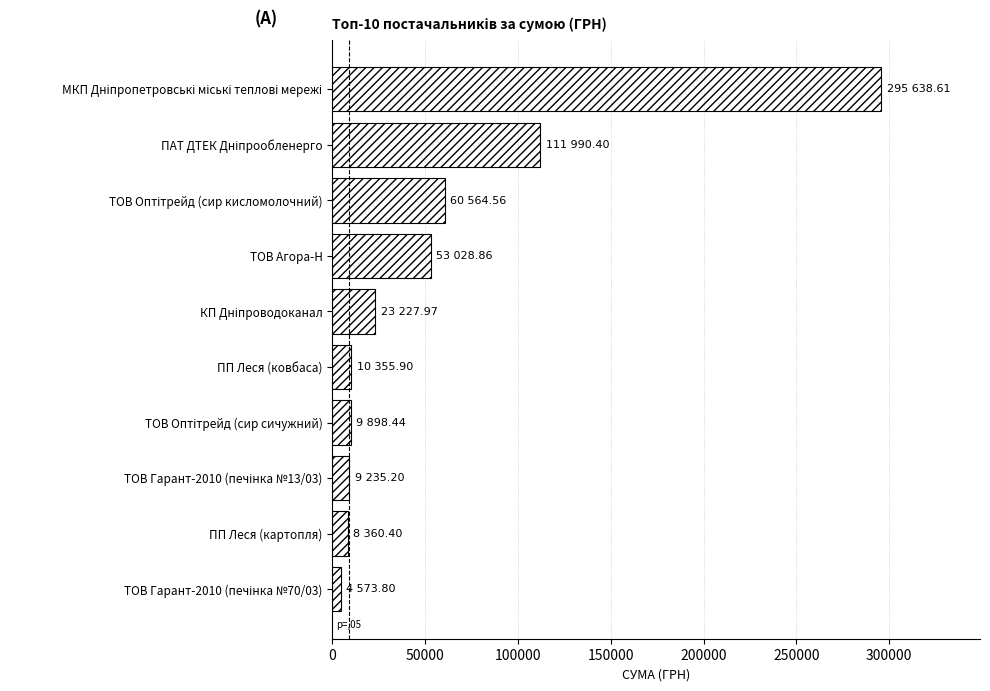

What is the label of the 6th bar from the top?

ПП Леся (ковбаса)